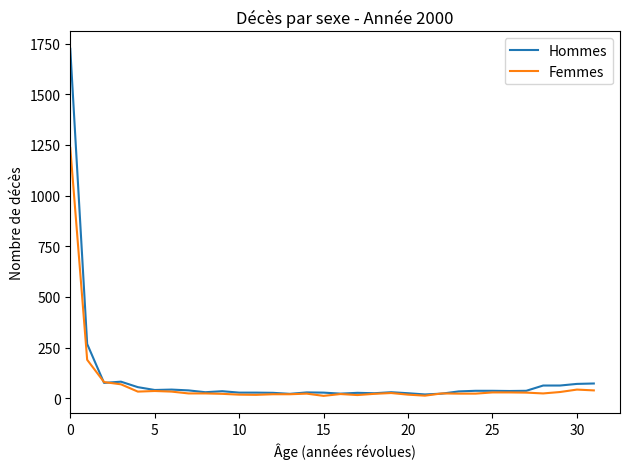

After their last crossing, which series has the higher values: Femmes or Hommes?

Hommes